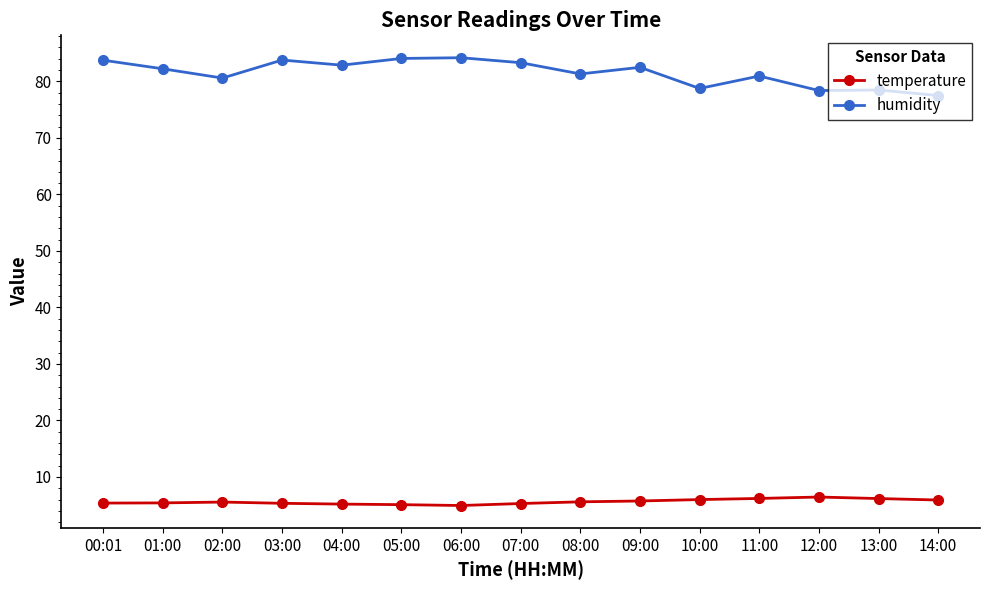

Does the chart display data point markers on the line(s)?

Yes